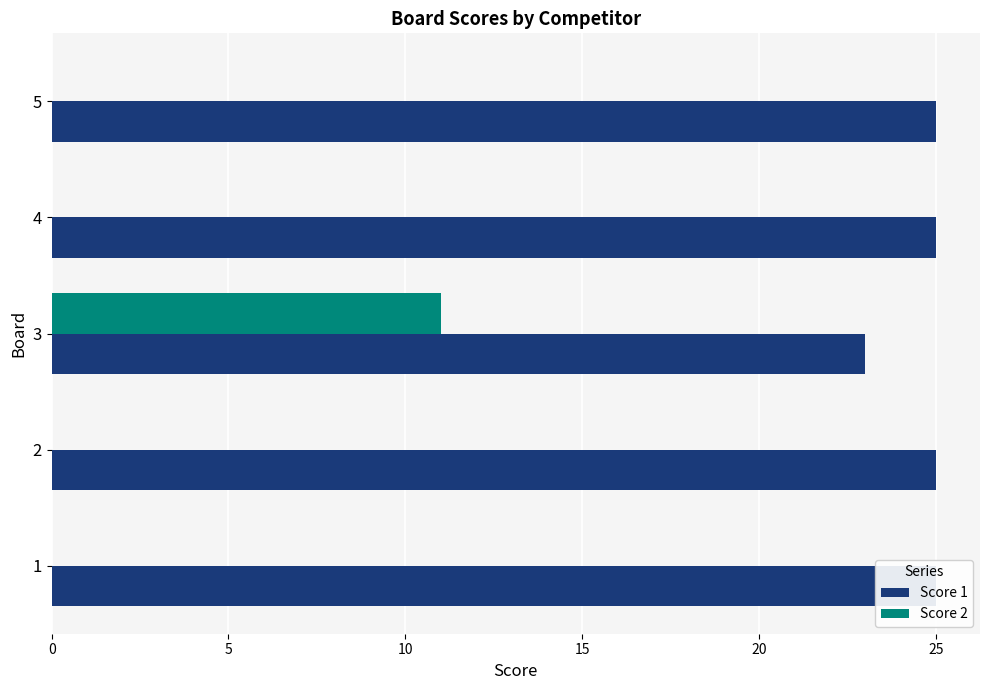

What are all the series names shown in the legend?

Score 1, Score 2